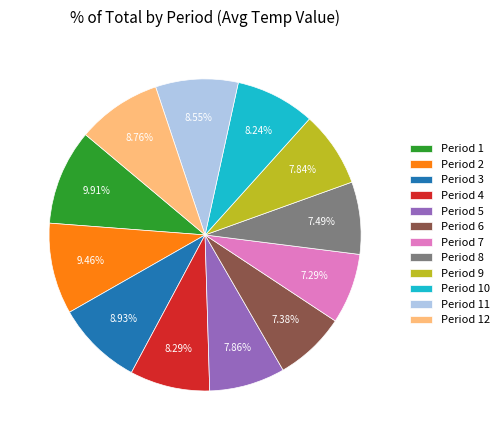

To the nearest percent, what is the combined percentage of Period 2 and Period 8?

17%